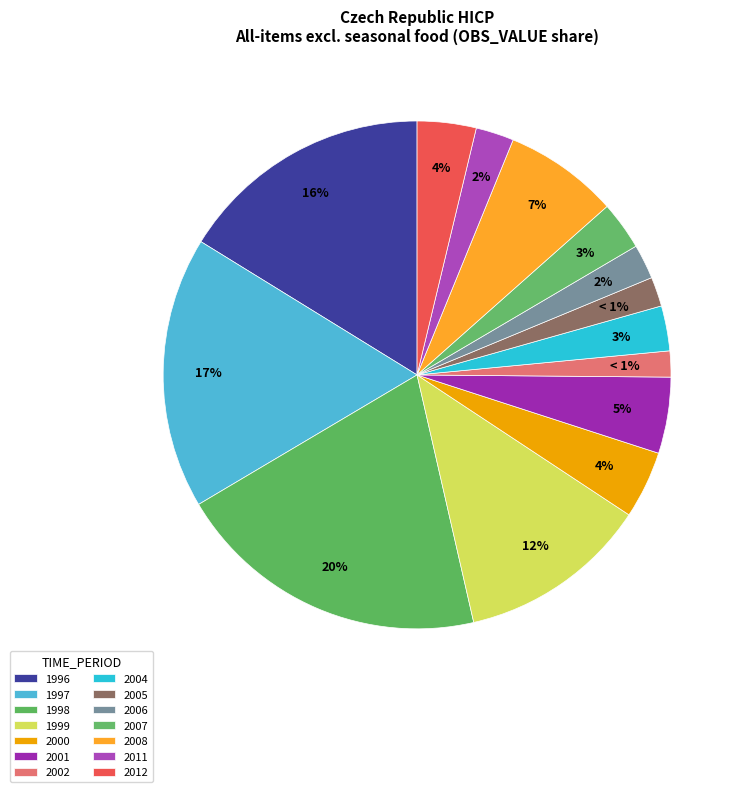

Which slice is the smallest?

2002